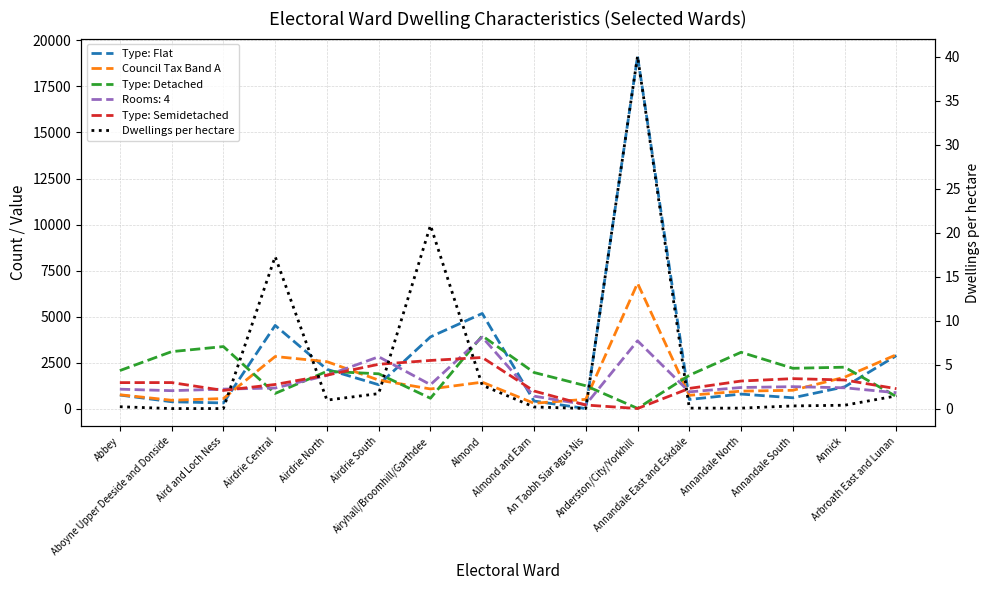

What is the difference between the maximum and minimum values in the Dwellings per hectare series?

40.0